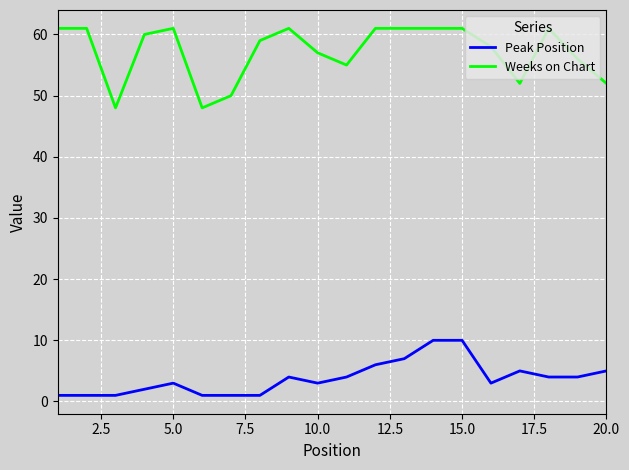

What is the maximum value for Peak Position?

10